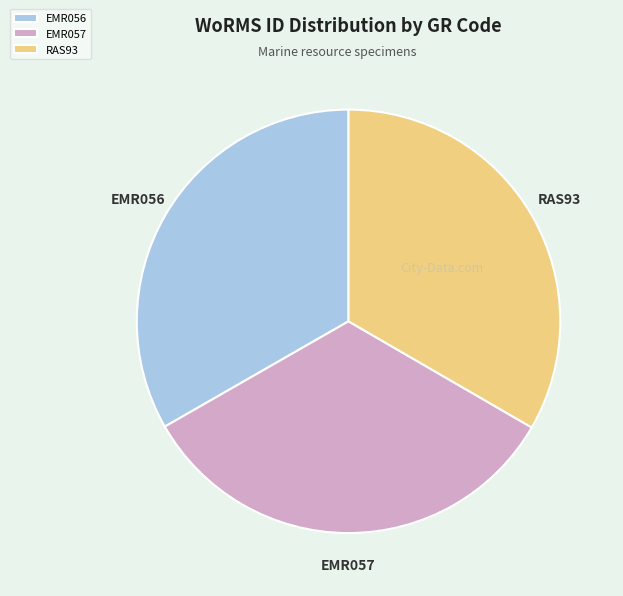

Does EMR056 account for over 50% of the chart?

No